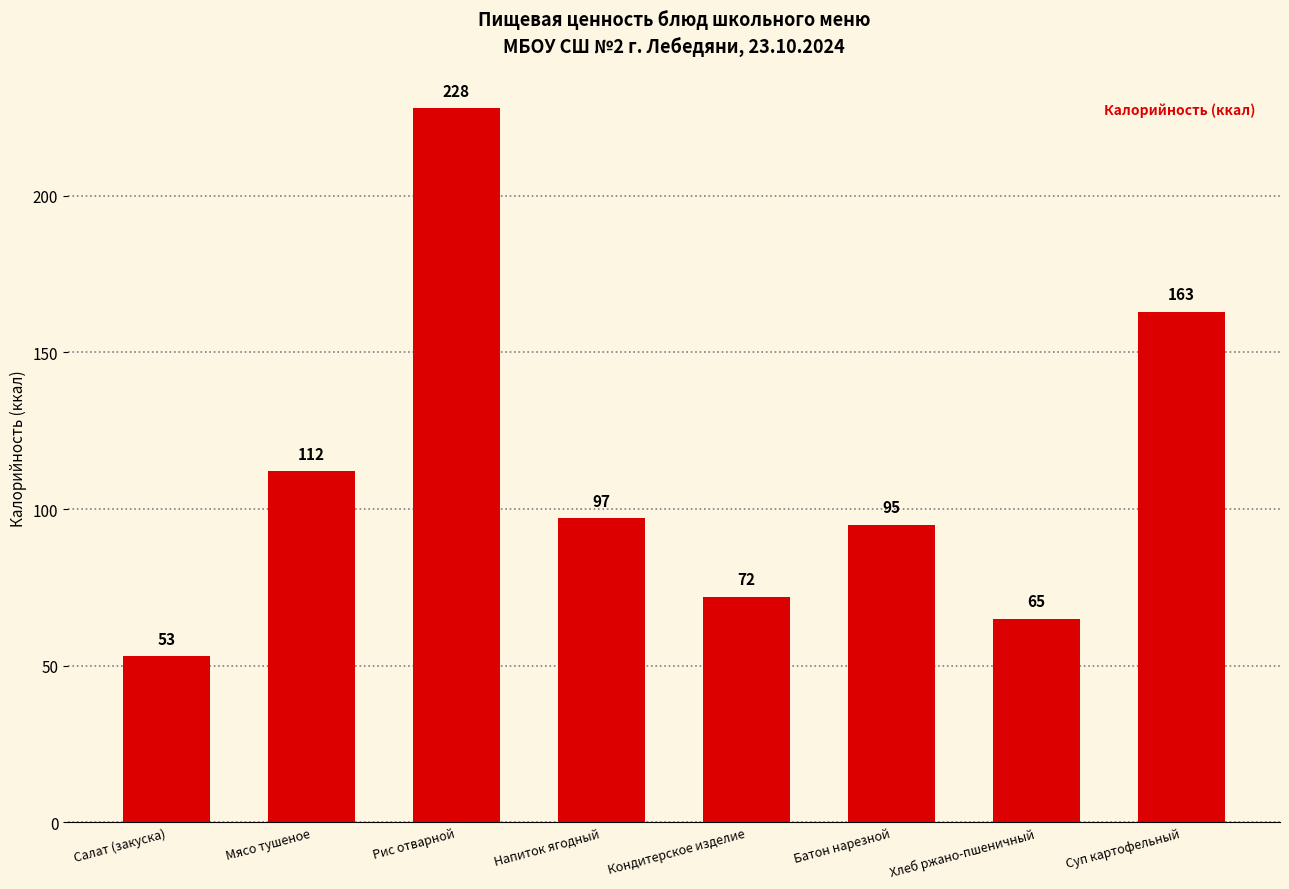

Reading right to left, transcribe all the data shown in this chart.

163	65	95	72	97	228	112	53